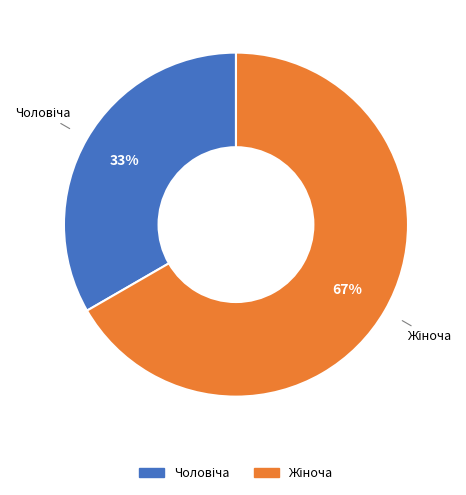

Is there a majority slice in this chart?

Yes